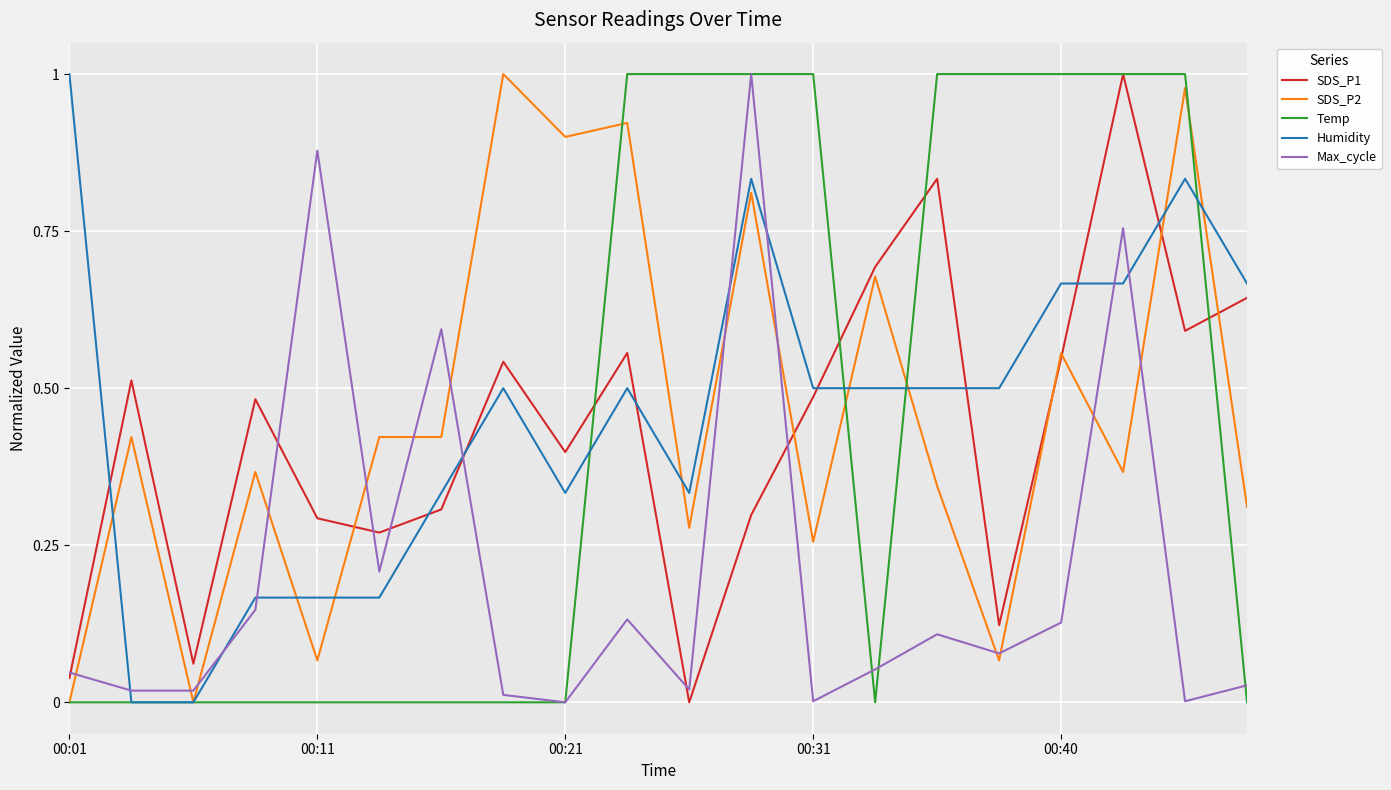

True or false: Max_cycle and SDS_P2 intersect in this chart.

True